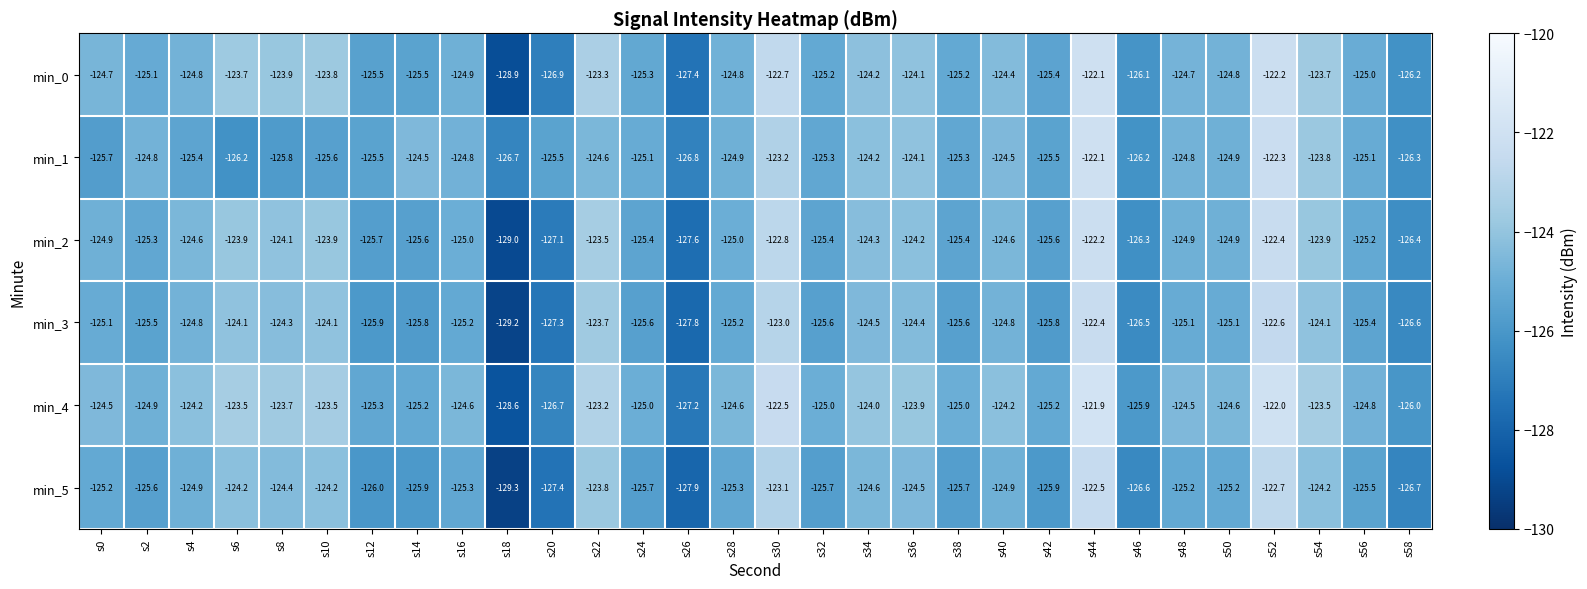

At which label does min_3 first exceed -125?

s4